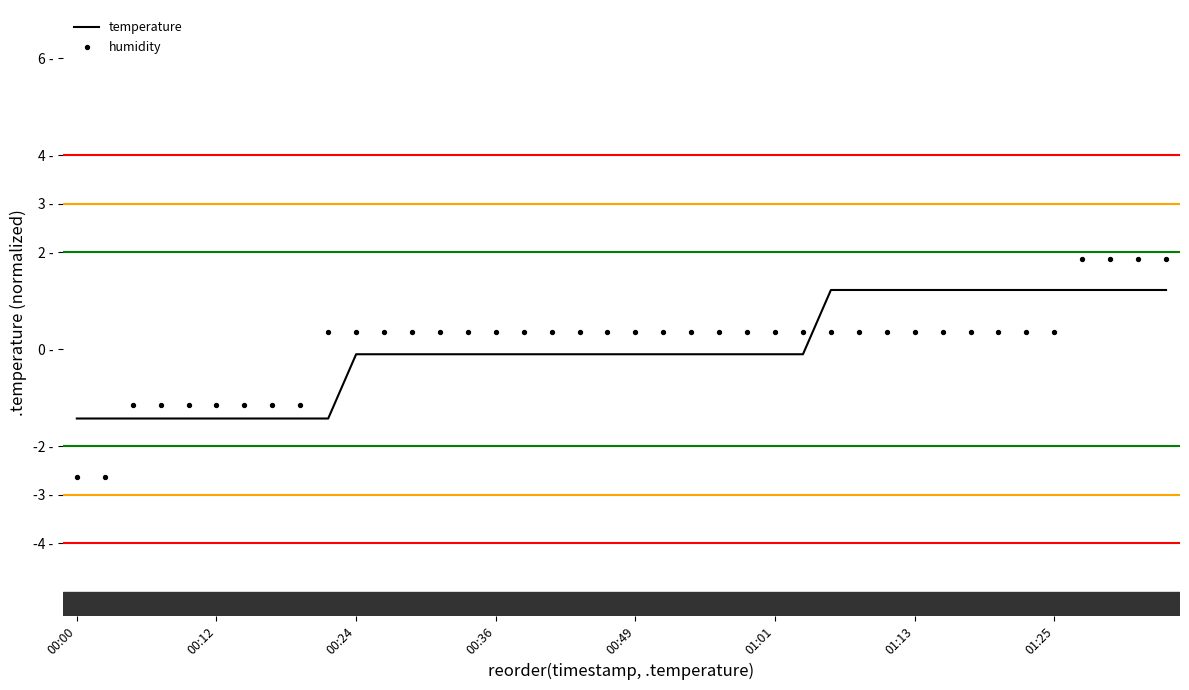

Which series has the largest Y range (max minus min)?

humidity